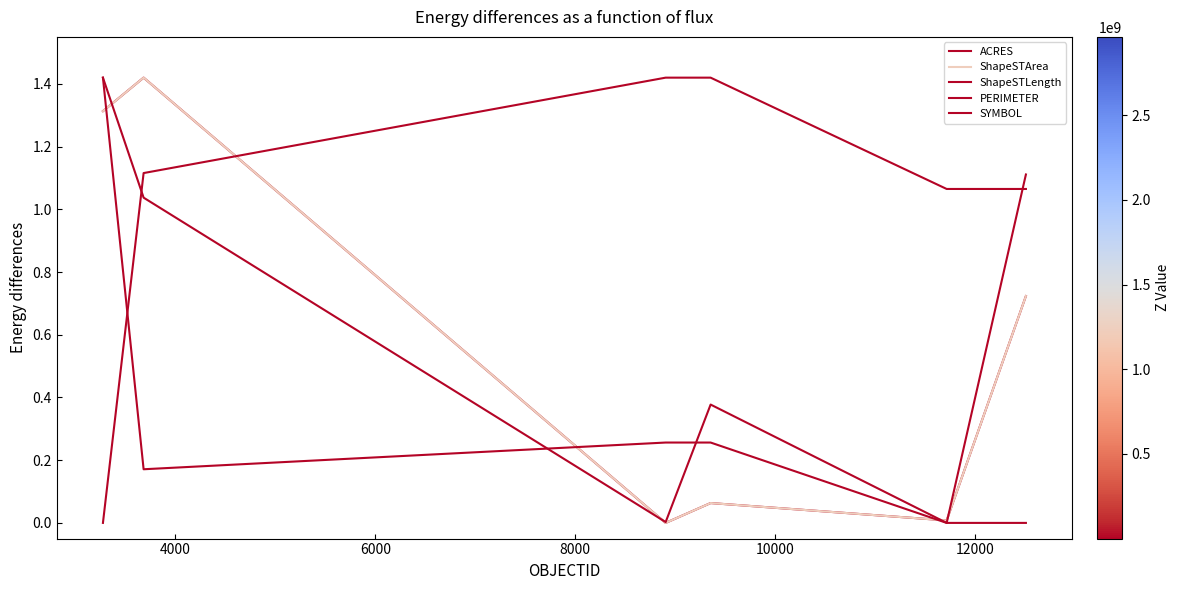

Does the chart have visible grid lines?

No